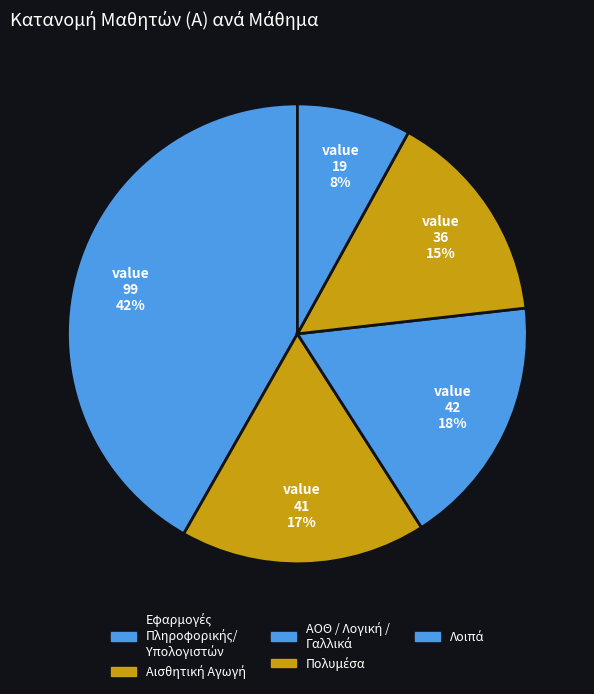

Which category has the smallest portion of the pie?

Γαλλικά